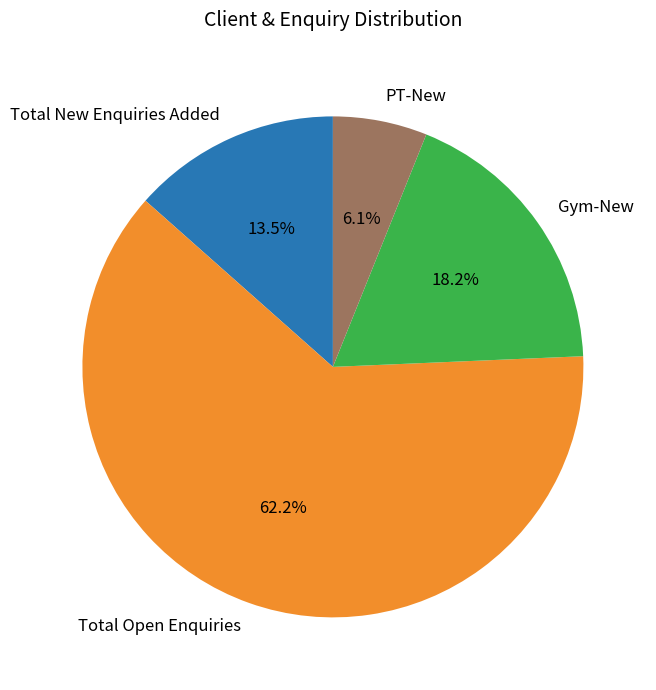

Between Total New Enquiries Added and PT-New, which is larger?

Total New Enquiries Added